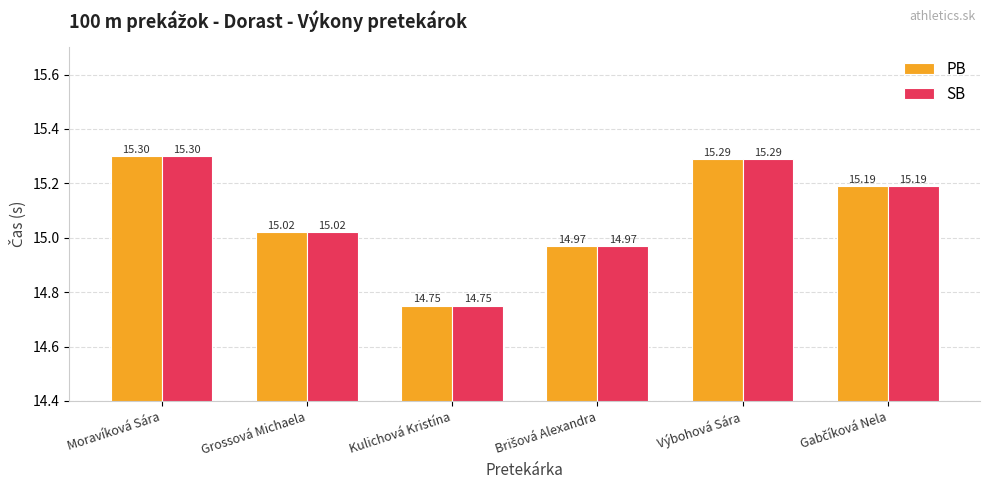

At which label is PB closest to 15?

Grossová Michaela